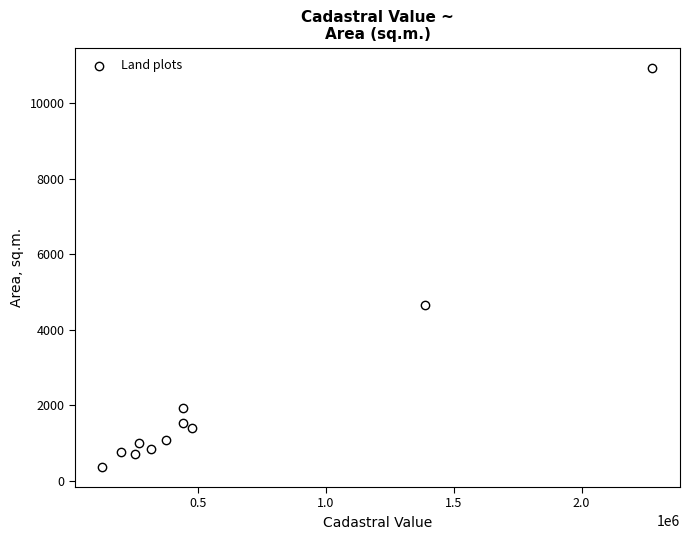

What is the average Y value?

2294